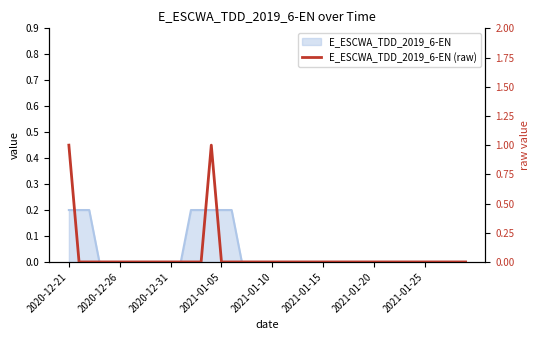

What is the difference between the maximum and minimum values?

1